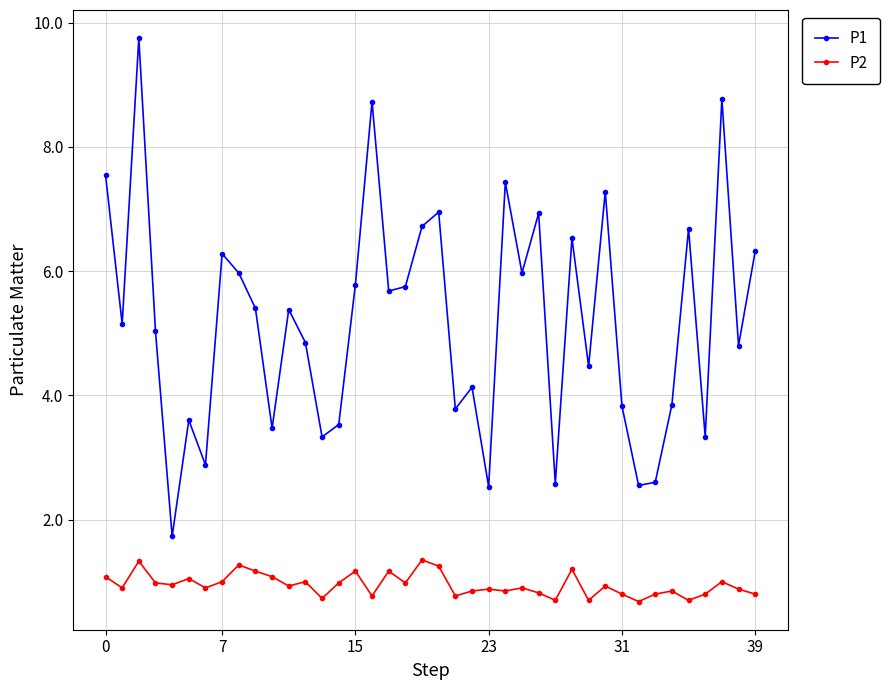

Rank the series by their maximum value, from lowest to highest.

P2, P1